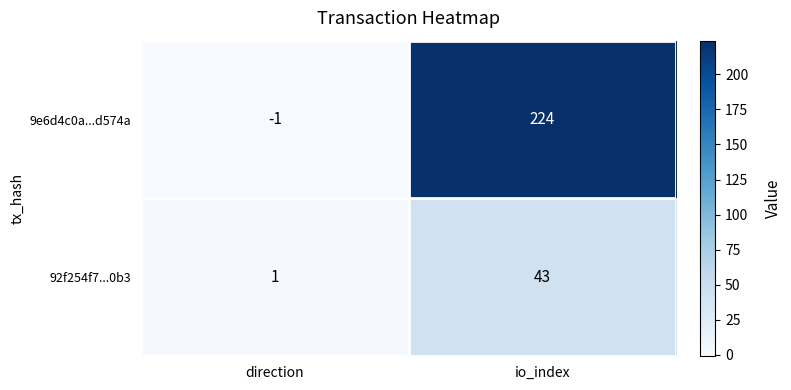

What is the maximum value shown in the chart?

224